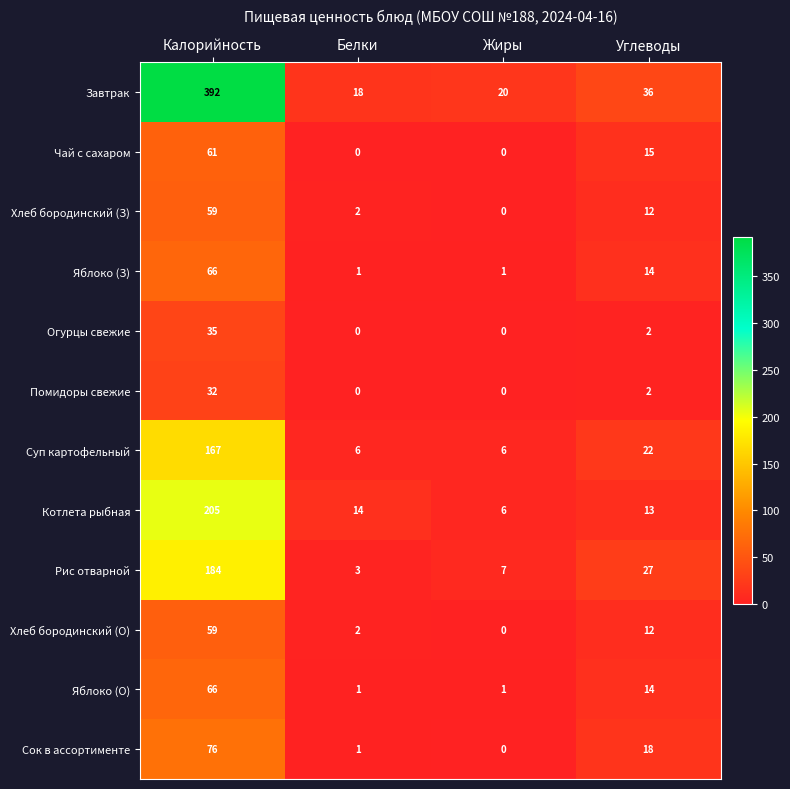

Which category has the highest value across all series?

Калорийность